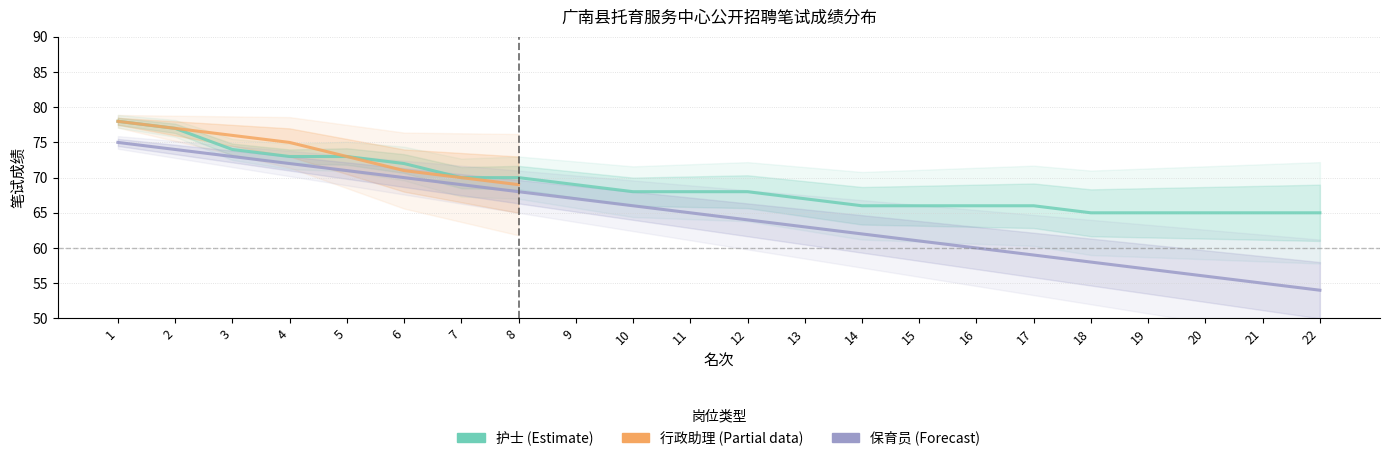

Which category has the highest value in the 护士 series?

1